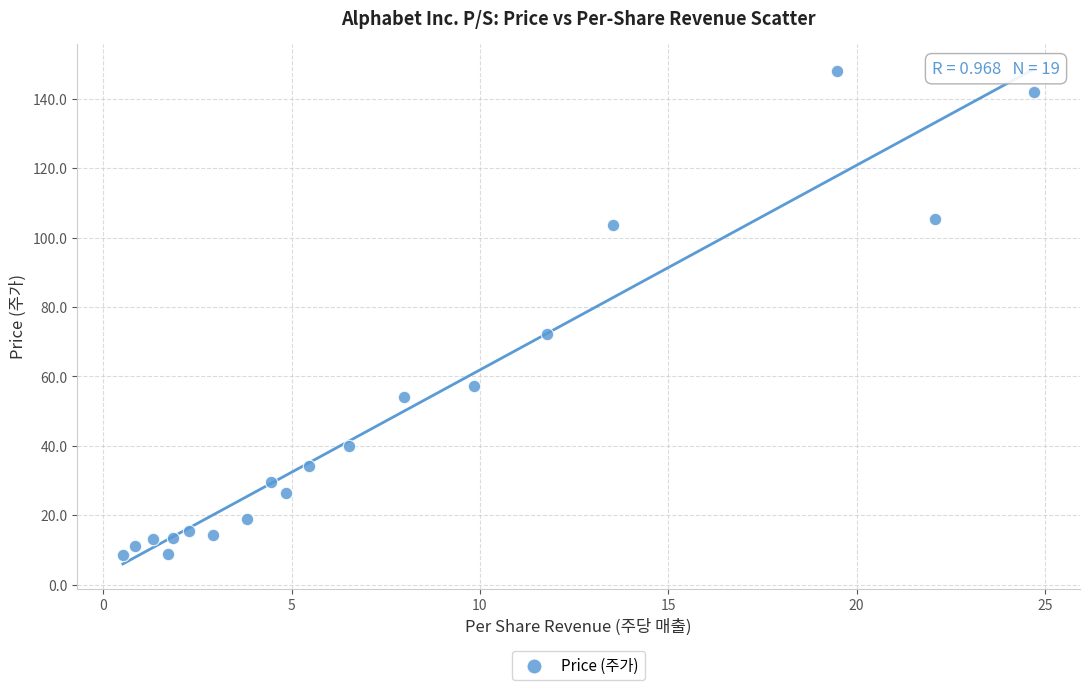

What is the range of X values (max minus min)?

24.2